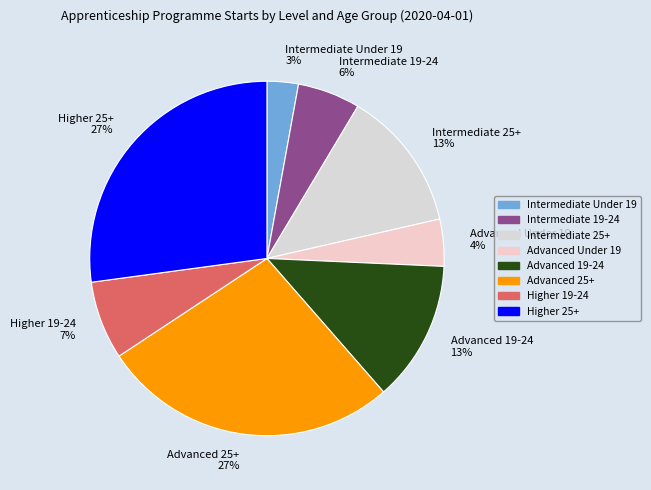

To the nearest percent, what is the average slice percentage?

12%